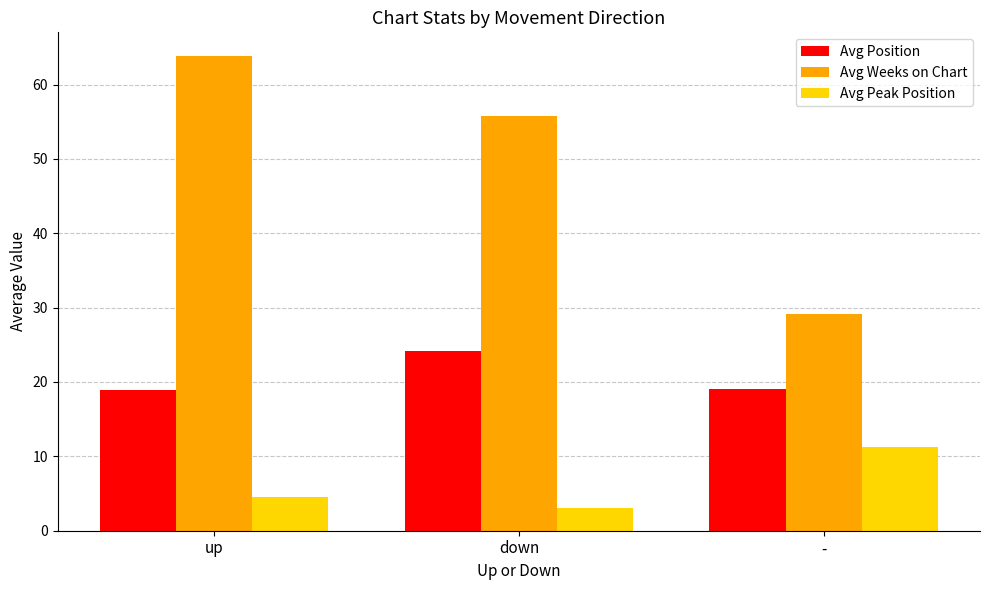

How many data points in Avg Weeks on Chart are less than 55?

1